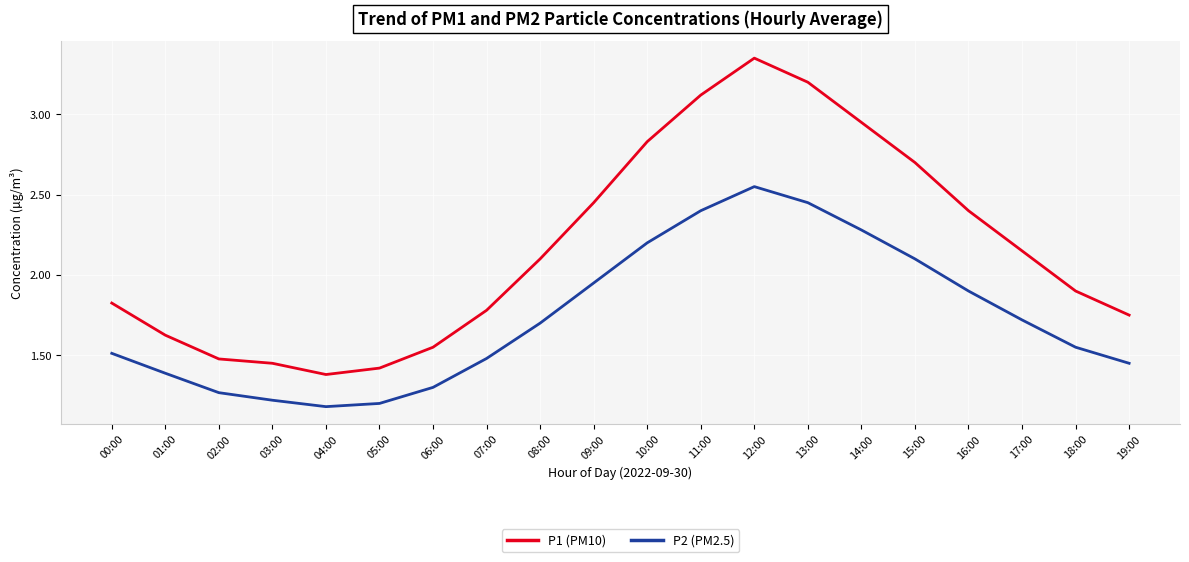

True or false: P2 (PM2.5) and P1 (PM10) intersect in this chart.

False